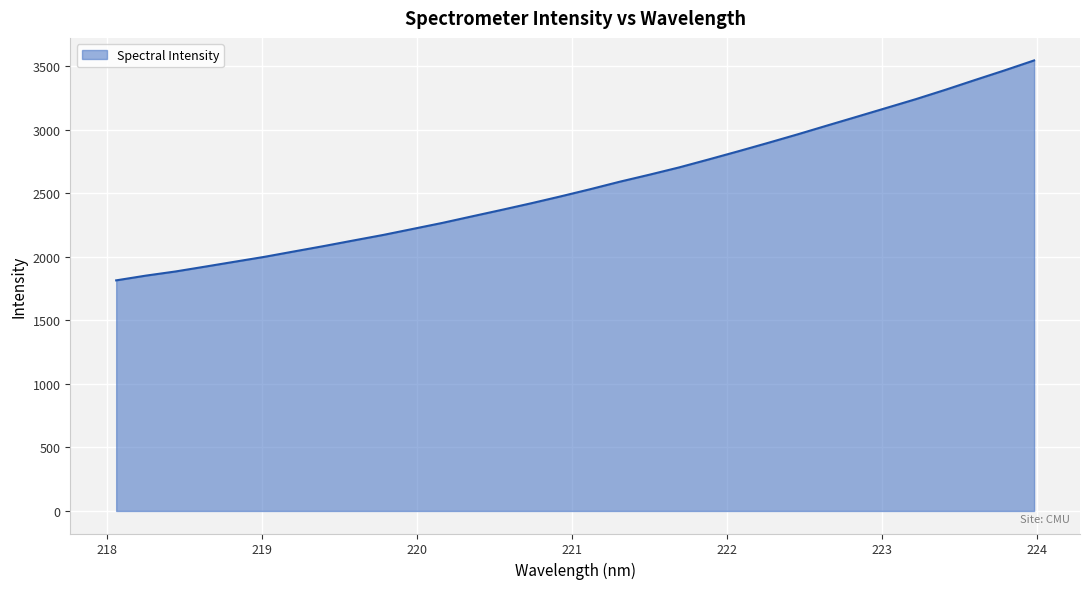

How many lines are shown in the chart?

1